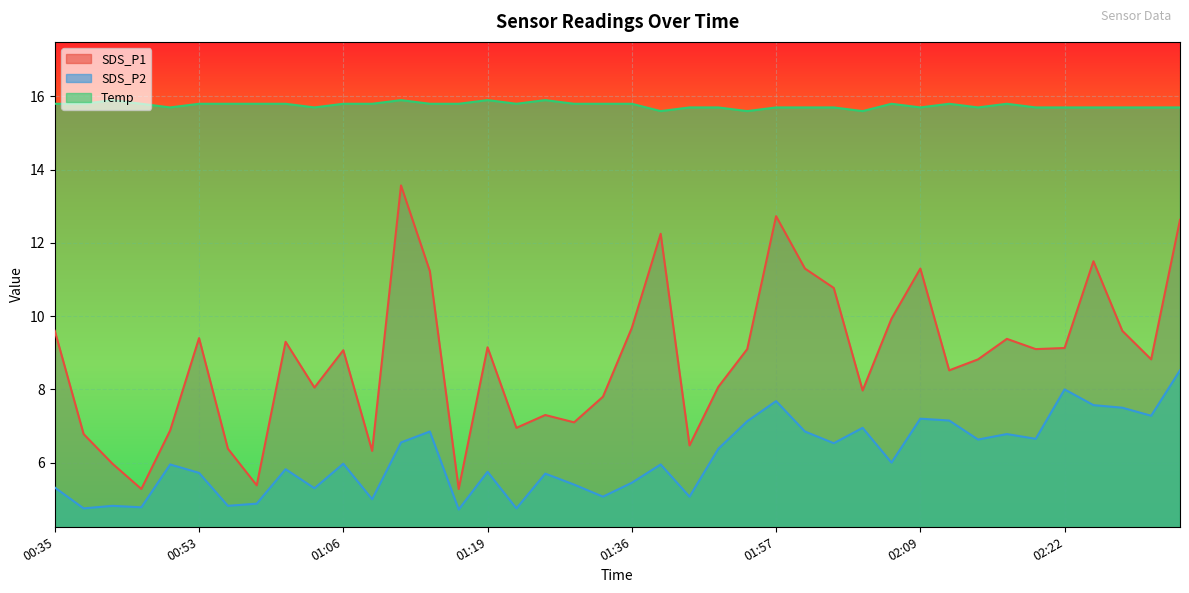

True or false: Temp and SDS_P1 cross at least once.

False